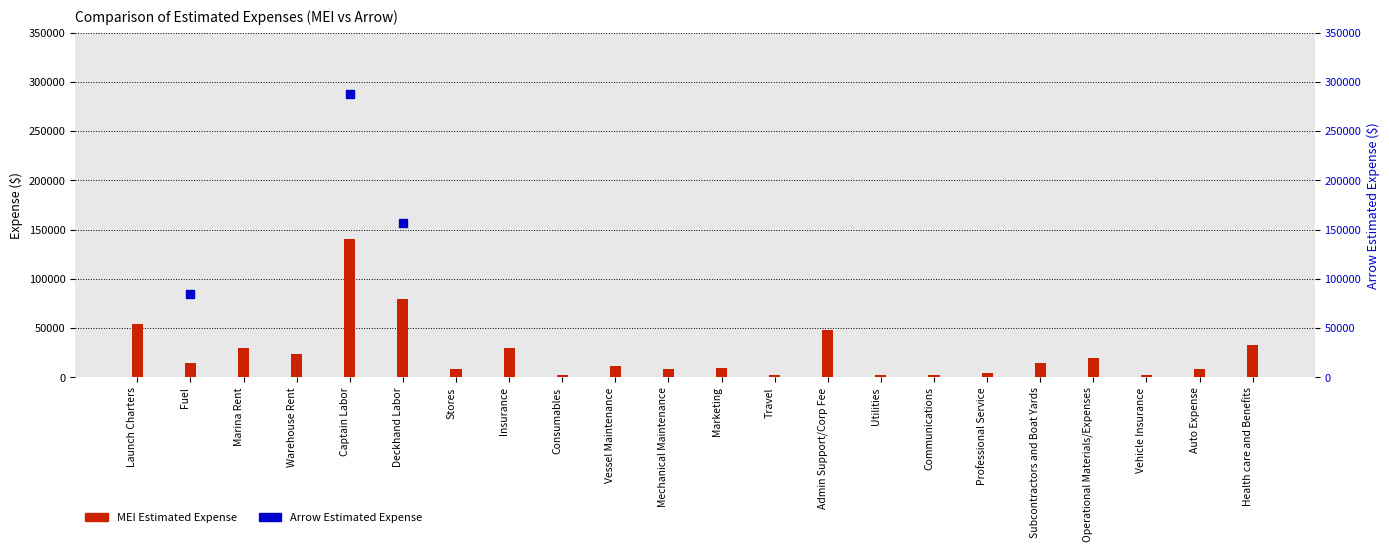

Which series has the largest total across all categories?

MEI Estimated Expense